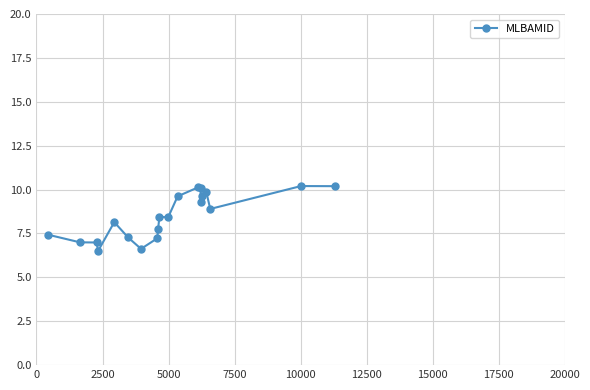

What is the value of the 3rd point from the left?

7.0